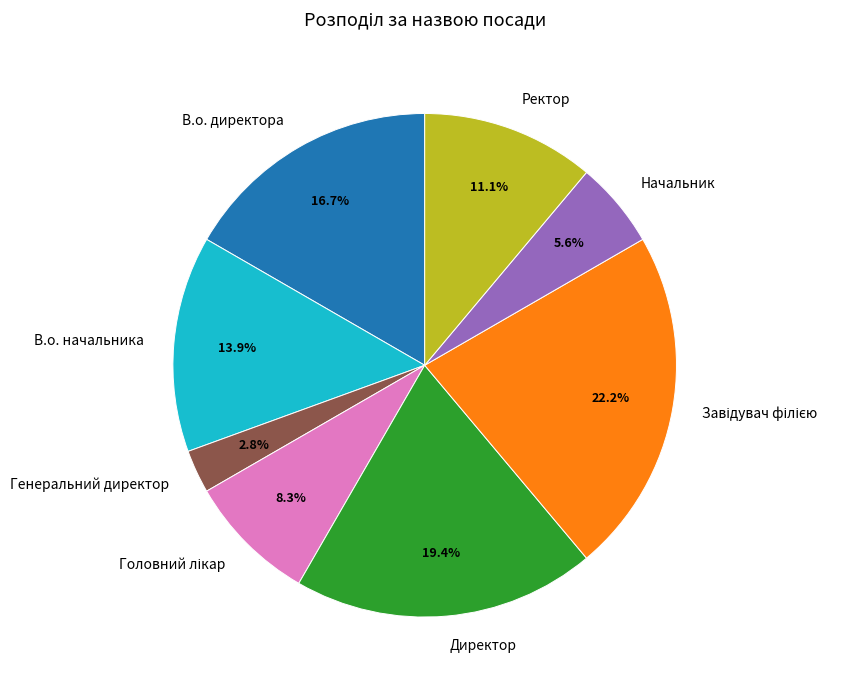

What is the smallest slice in the pie chart?

Генеральний директор